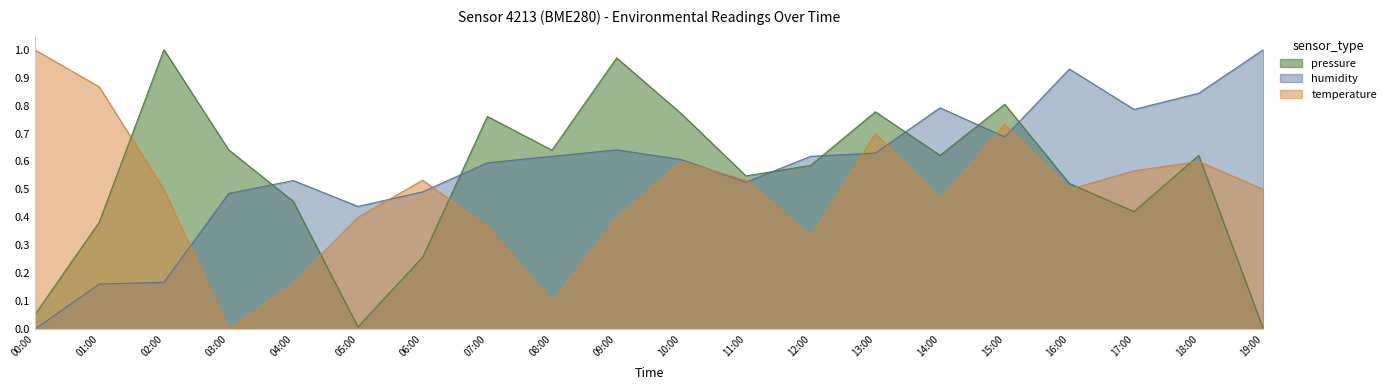

Is it true that humidity equals 1.4 at 18:00?

False